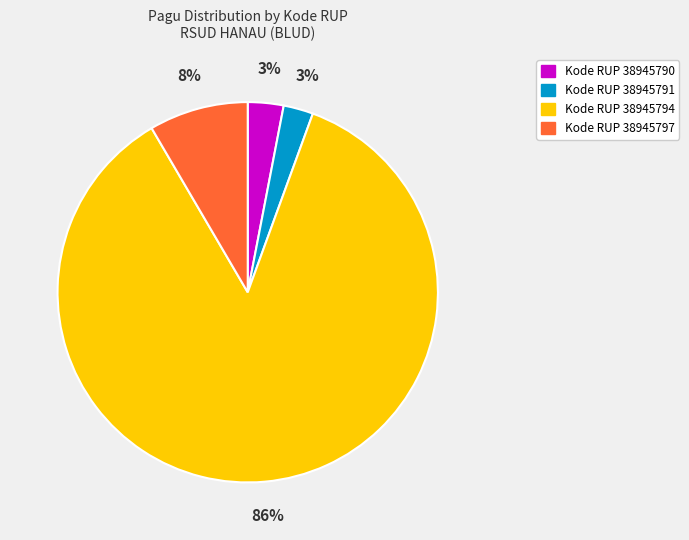

Does any single category account for the majority?

Yes